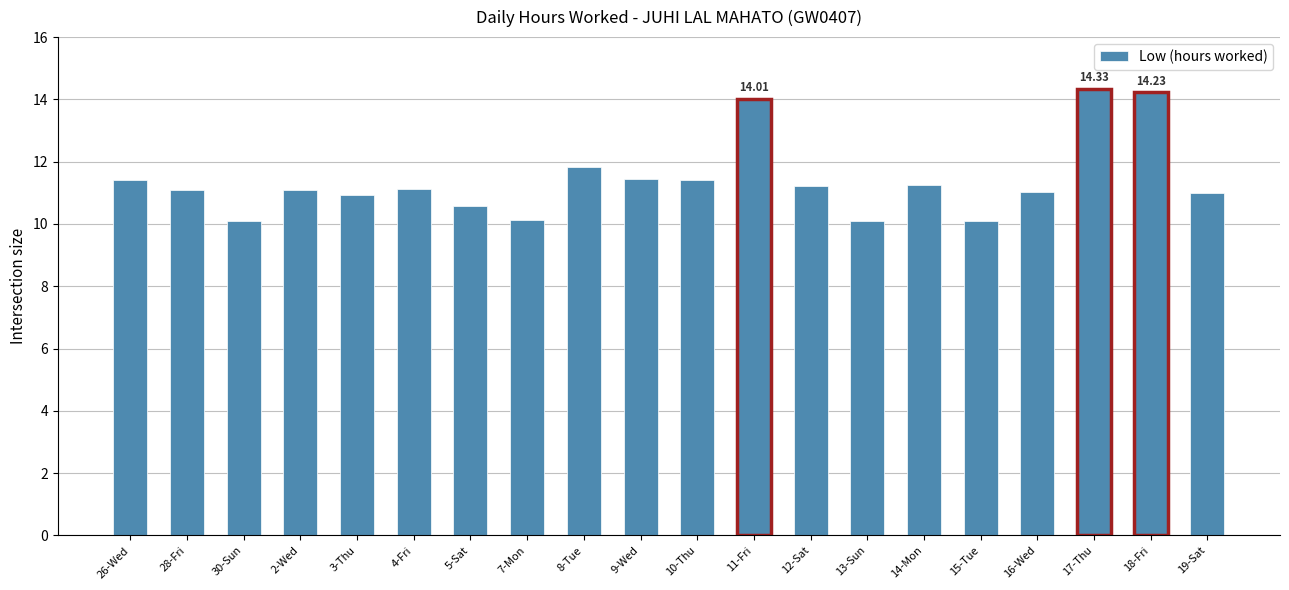

What is the difference between the maximum and minimum values?

4.2